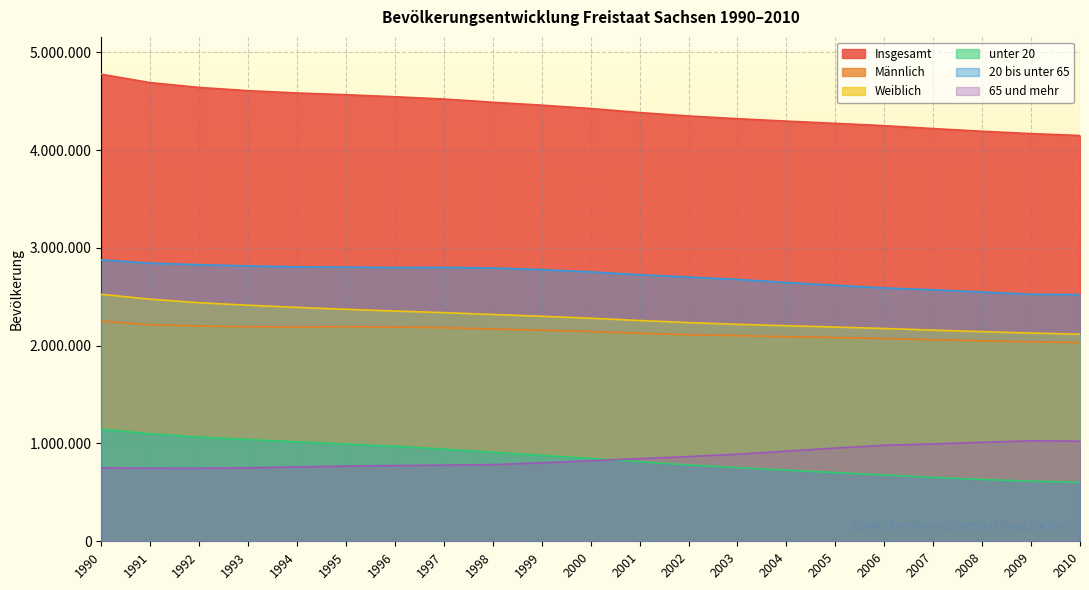

True or false: unter 20 and Insgesamt cross at least once.

False